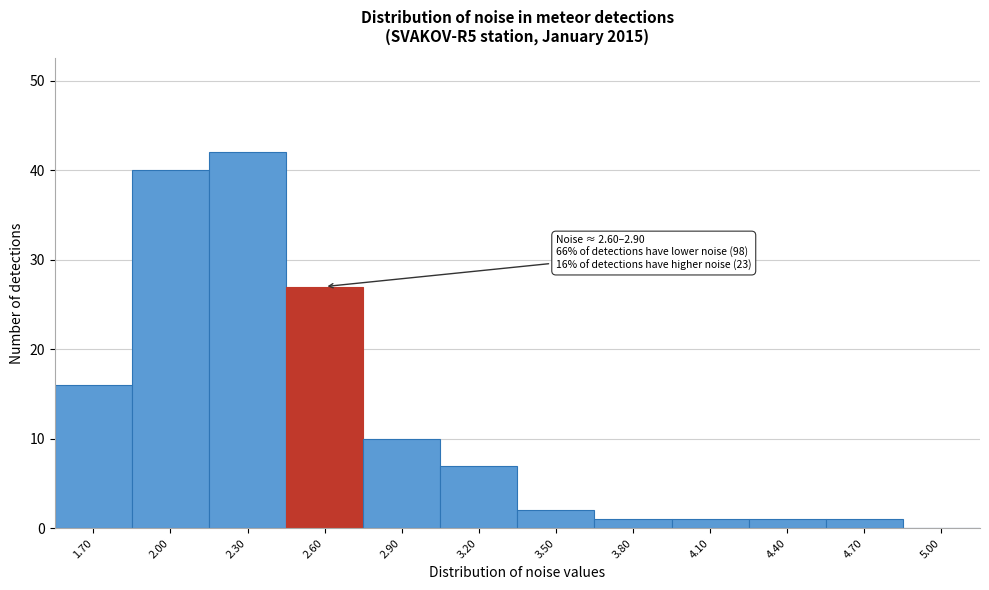

Reading left to right, extract all data points from this chart.

1.70=16	2.00=40	2.30=42	2.60=27	2.90=10	3.20=7	3.50=2	3.80=1	4.10=1	4.40=1	4.70=1	5.00=0